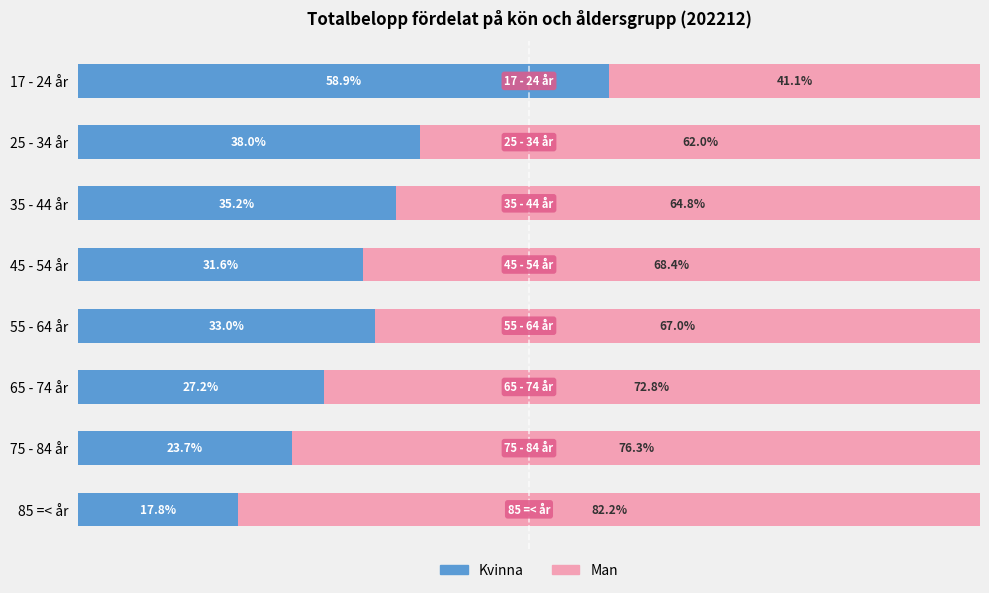

Rank the categories by Kvinna value from lowest to highest.

85 =< år, 75 - 84 år, 65 - 74 år, 45 - 54 år, 55 - 64 år, 35 - 44 år, 25 - 34 år, 17 - 24 år